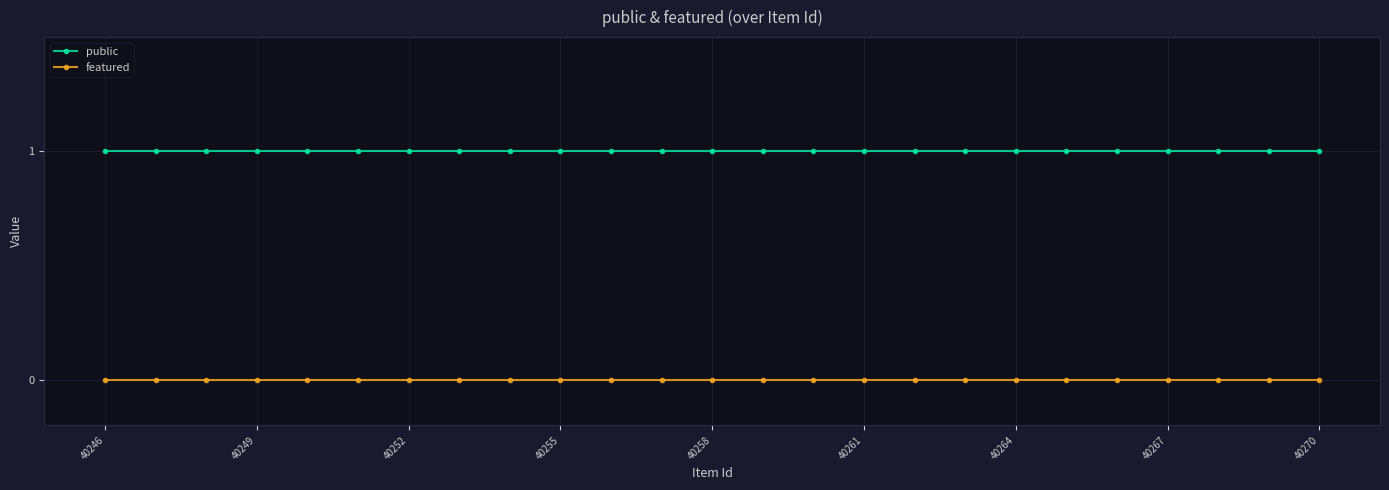

True or false: featured and public intersect in this chart.

False